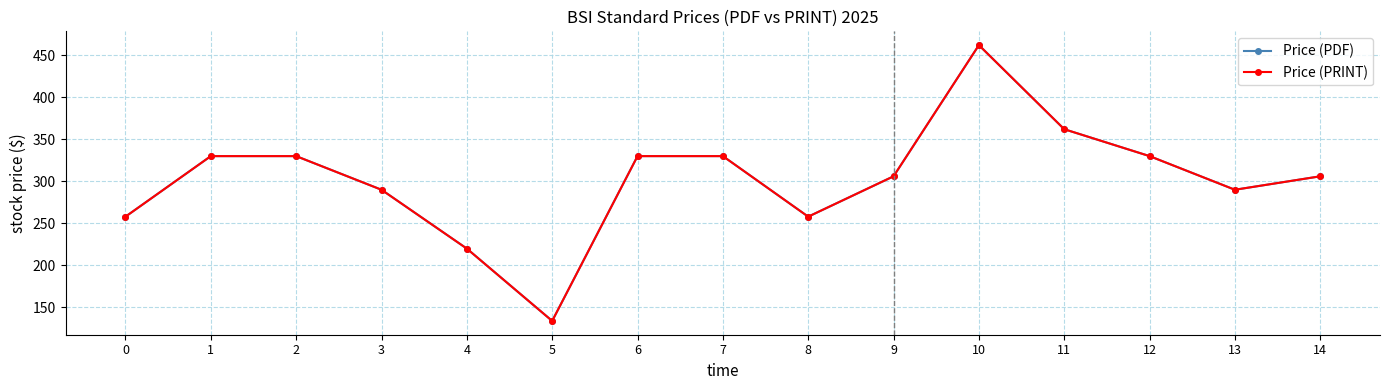

Where is Price (PRINT) nearest to the value 298?

3